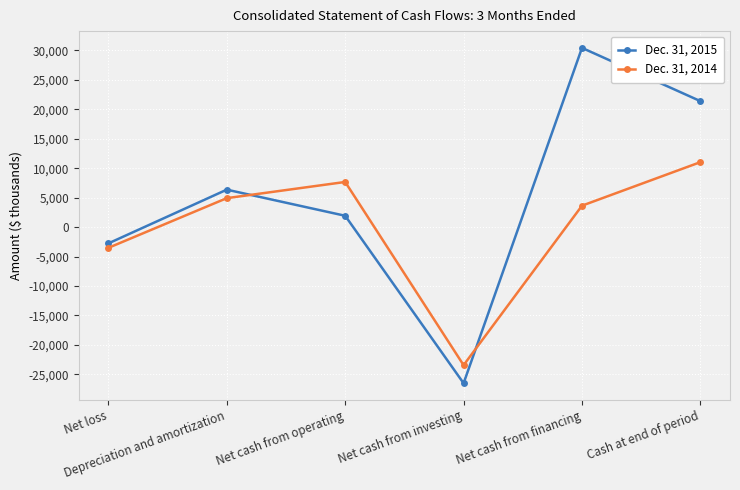

Reading left to right, what are all the values shown in this chart?

Dec. 31, 2015: -2773	6351	1917	-26515	30421	21379
Dec. 31, 2014: -3527	4908	7656	-23446	3631	11022